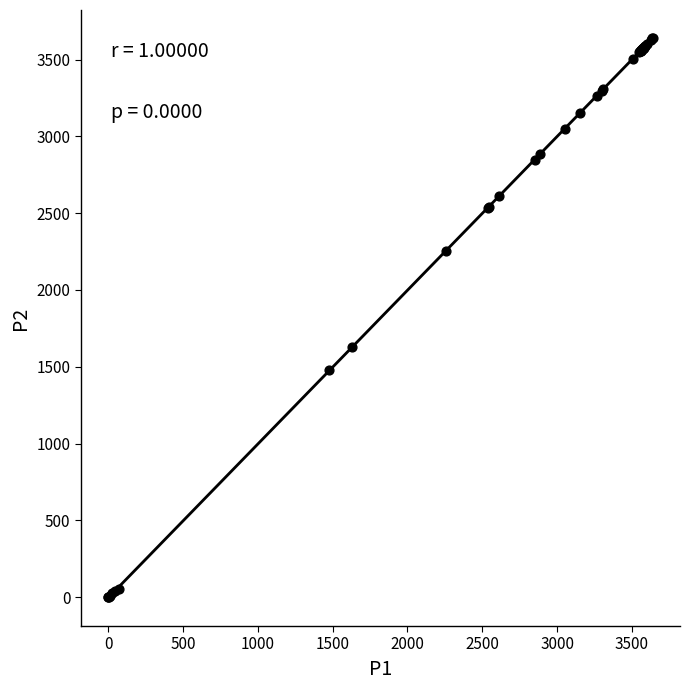

What Y value in the scatter plot is closest to 1819?

1629.0